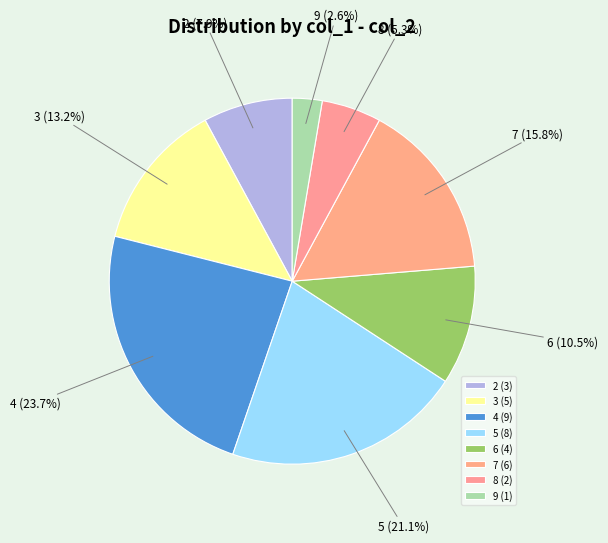

Between 2 and 4, which is larger?

4